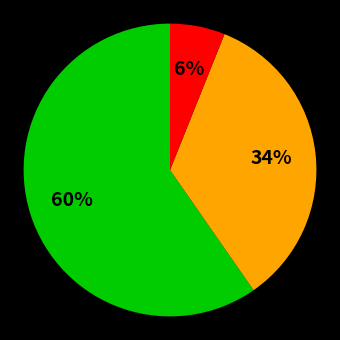

To the nearest percent, what is the difference between the largest and smallest slice percentages?

54%